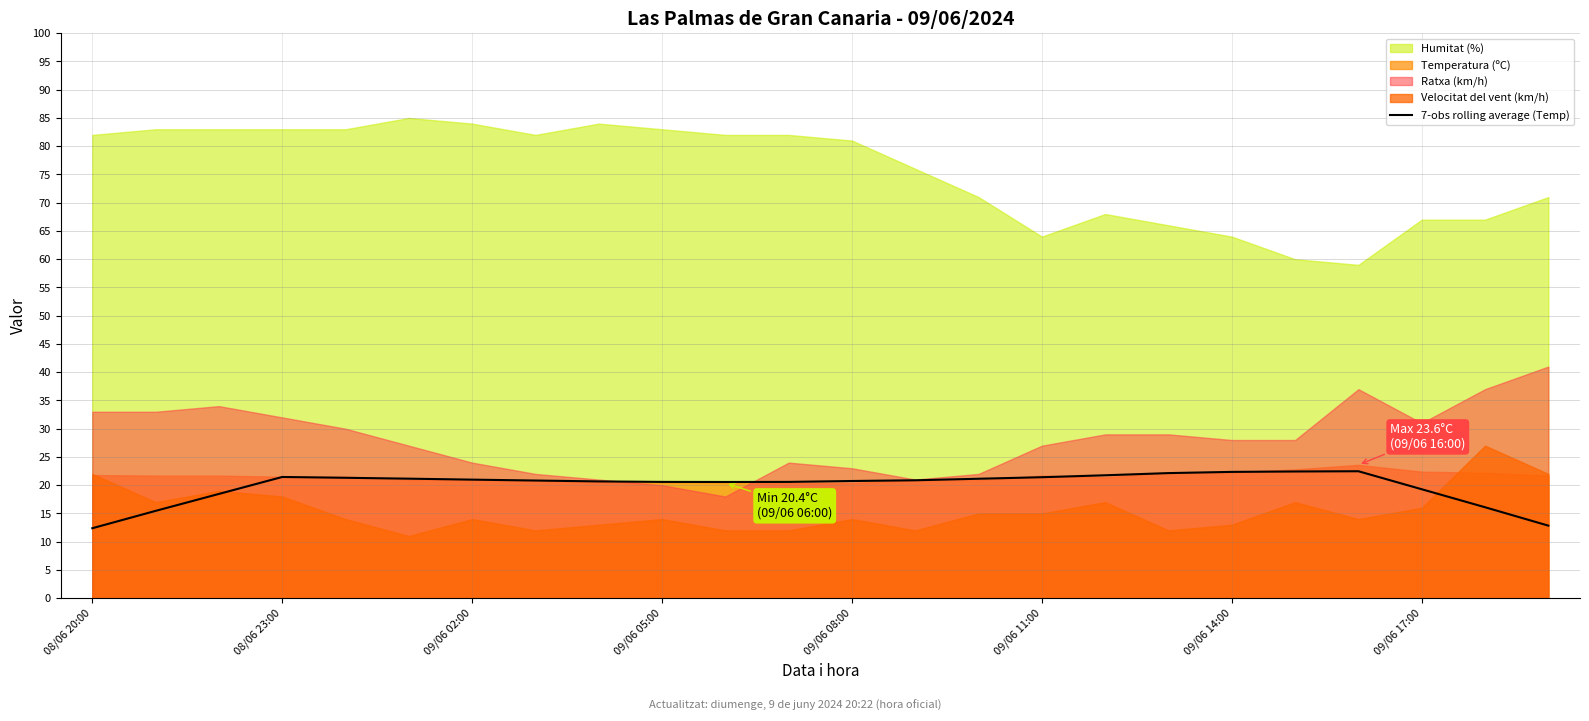

What is the minimum value for 7-obs rolling average (Temp)?

12.4